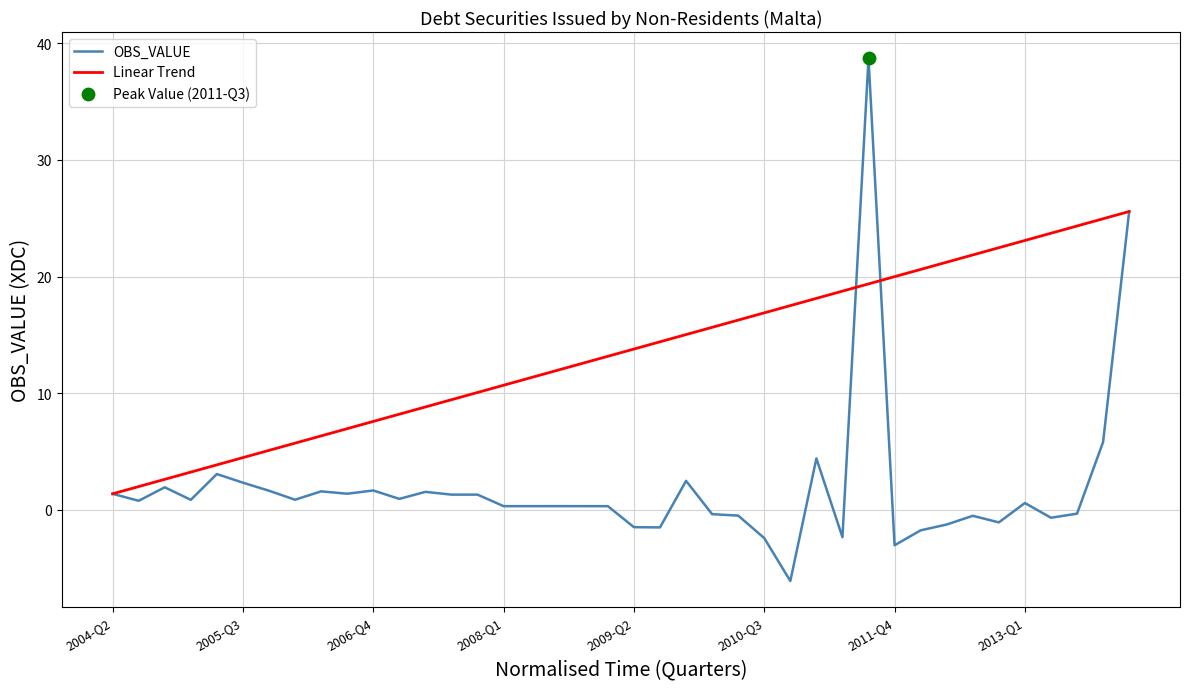

Which series has the largest total across all categories?

Linear Trend